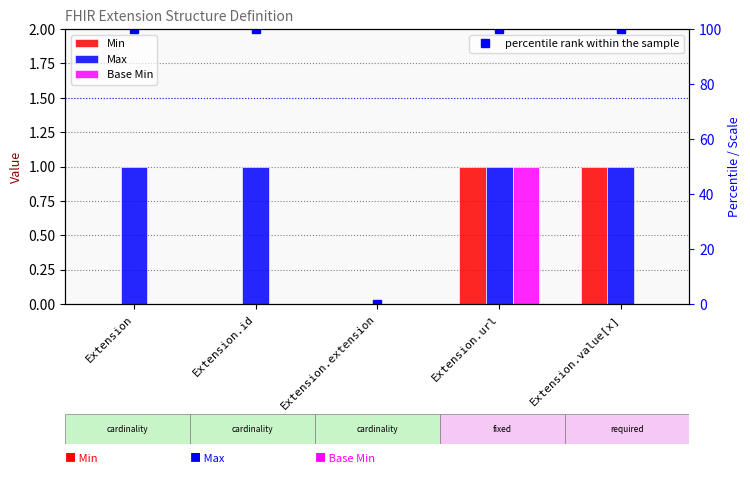

True or false: Max has a value of 0 at Extension.

False